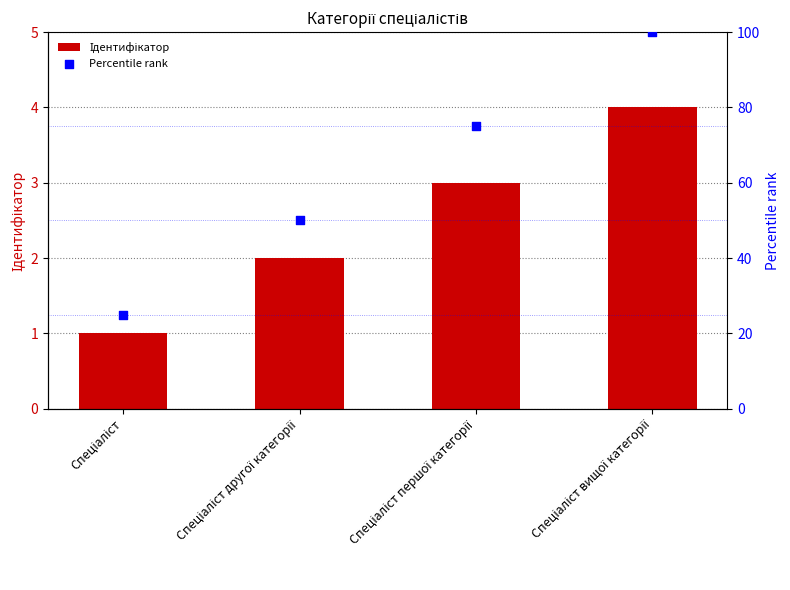

At how many categories does at least one series exceed 66?

2